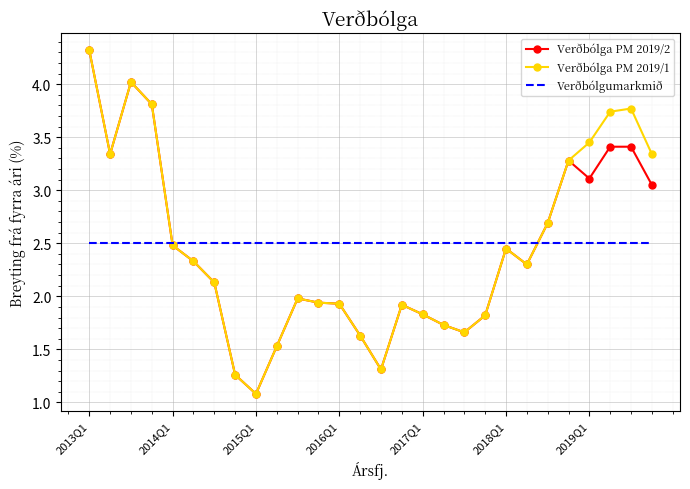

What is the minimum value for Verðbólga PM 2019/1?

1.1